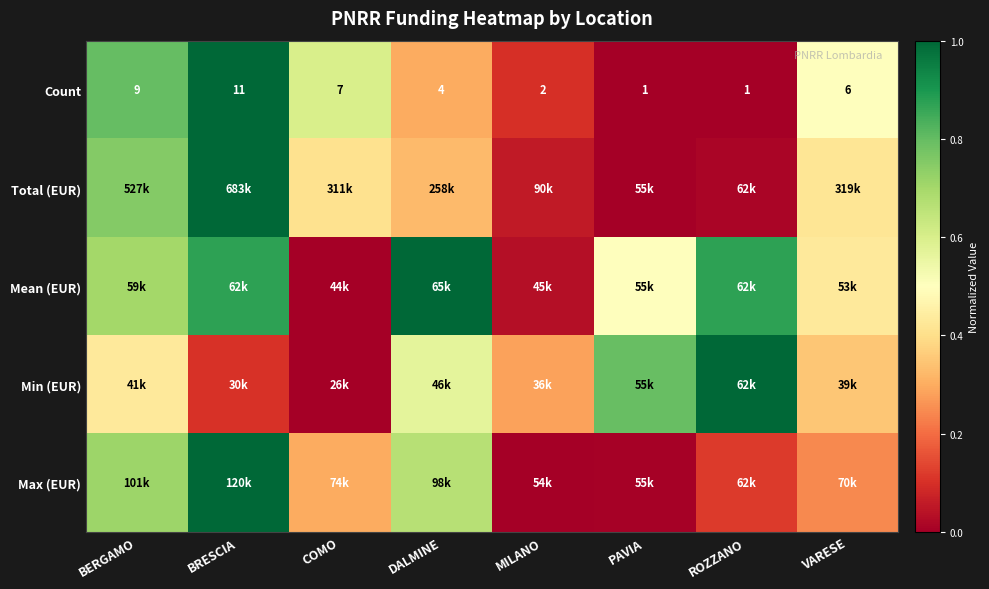

Is it true that Total (EUR) equals 0.0 at PAVIA?

True